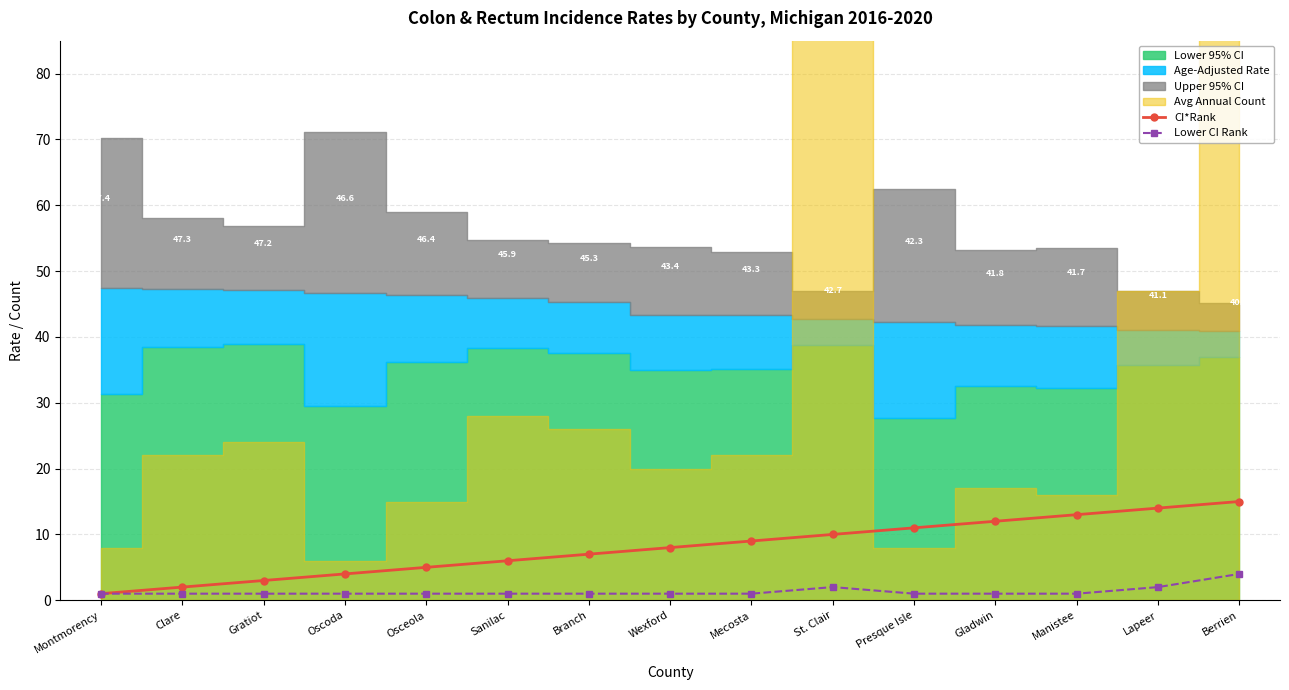

The value of CI*Rank at Branch is 7. True or false?

True